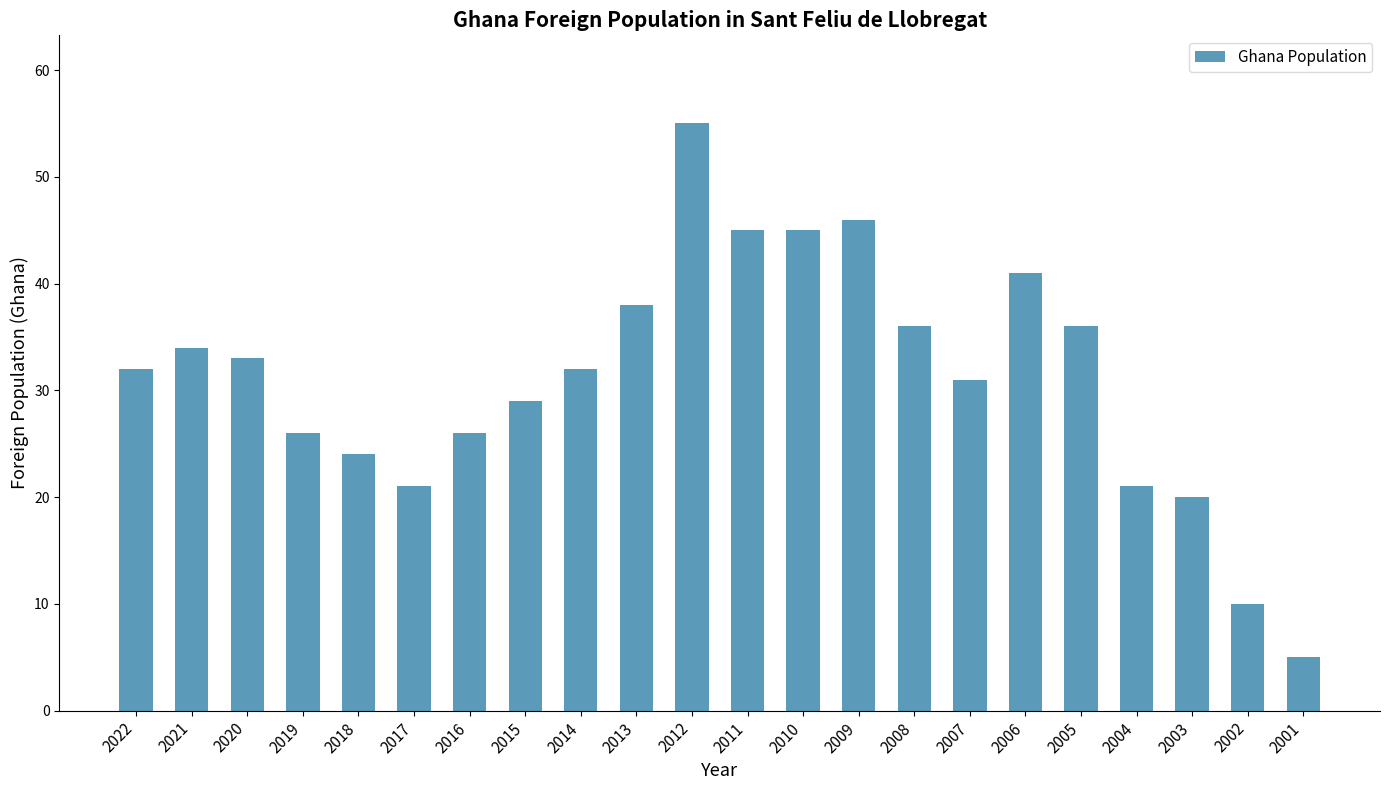

Approximately how many times larger is the value at 2009 compared to 2011?

1.0